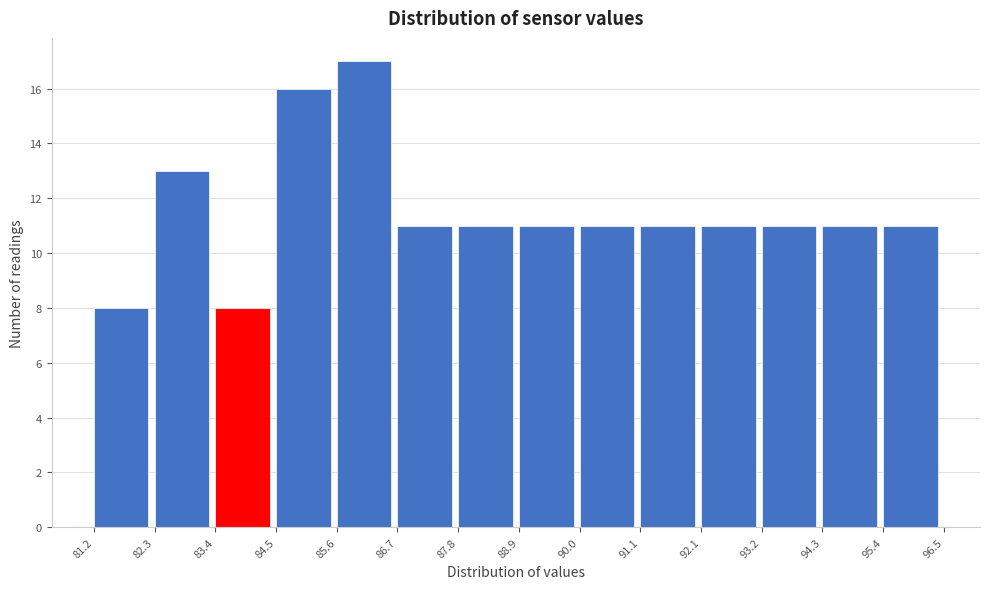

How tall is the bar that spans 83.4 to 84.5 on the x-axis? The values are not printed on the chart, so give them approximately, as read against the axis.

8